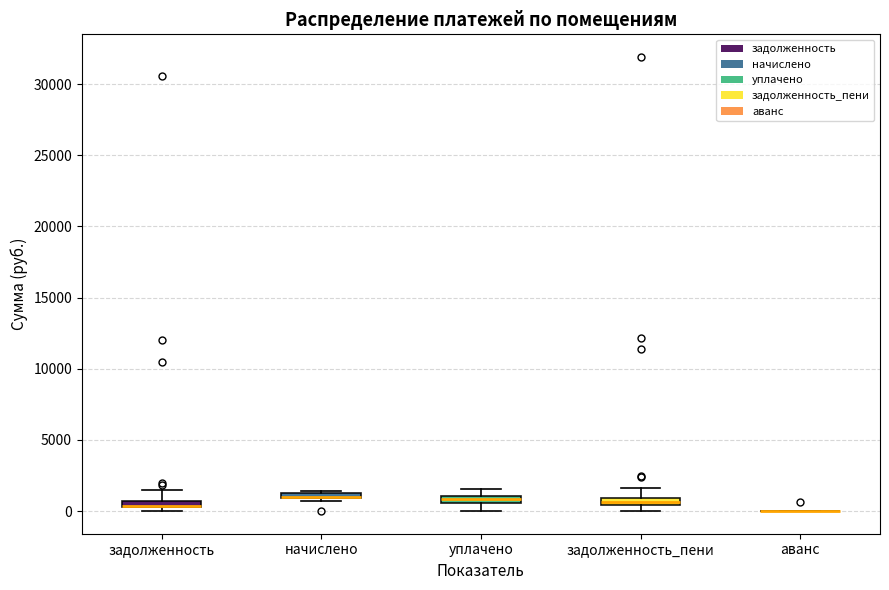

Where does the upper whisker of the box for задолженность end on the y-axis? The values are not printed on the chart, so give them approximately, as read against the axis.

1500